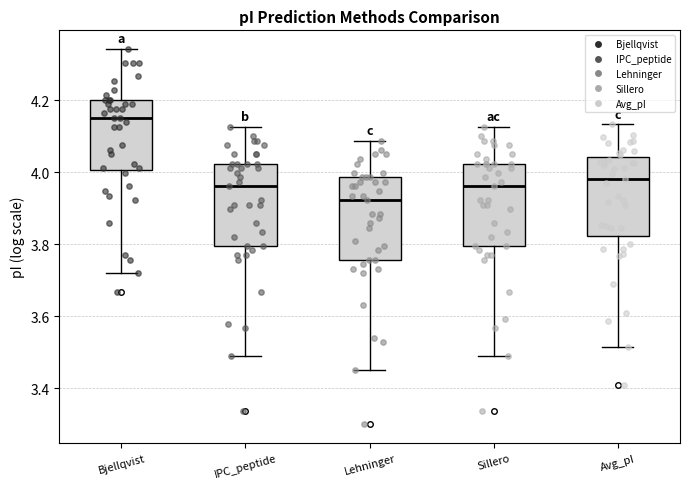

Reading left to right, read every box against the y-axis: the position of its median line, the range the box covers, and the ends of its whiskers. The values are not printed on the chart, so give them approximately, as read against the axis.

Bjellqvist: median 4.16, box 4.00 to 4.20, whiskers 3.72 to 4.34
IPC_peptide: median 3.96, box 3.80 to 4.02, whiskers 3.50 to 4.12
Lehninger: median 3.92, box 3.76 to 3.98, whiskers 3.46 to 4.08
Sillero: median 3.96, box 3.80 to 4.02, whiskers 3.50 to 4.12
Avg_pI: median 3.98, box 3.82 to 4.04, whiskers 3.52 to 4.14